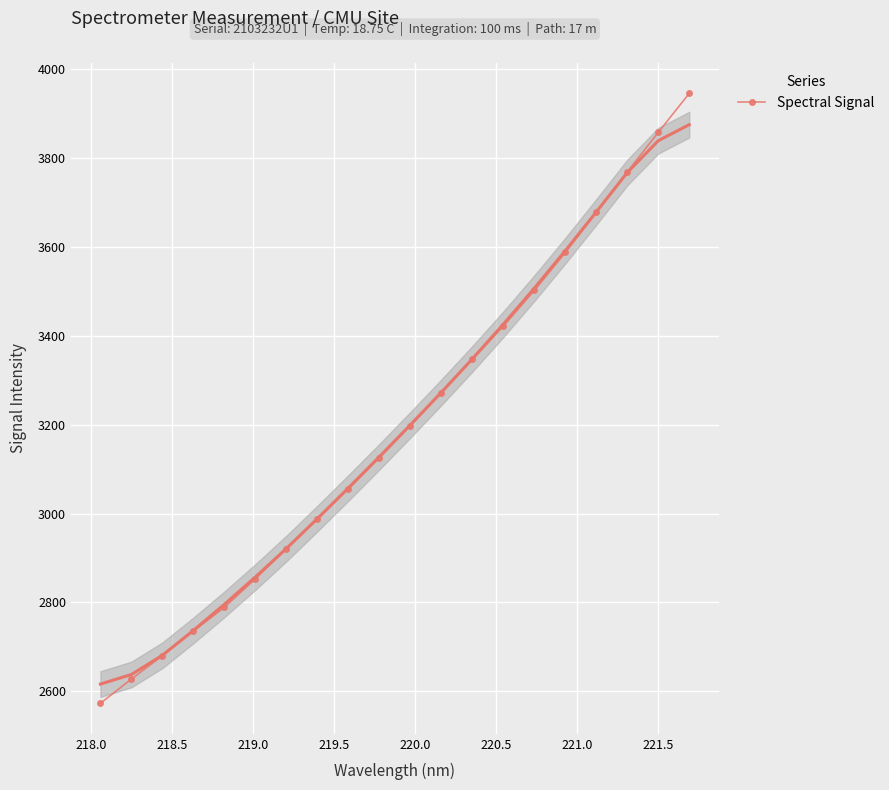

Count the number of categories in the chart.

20